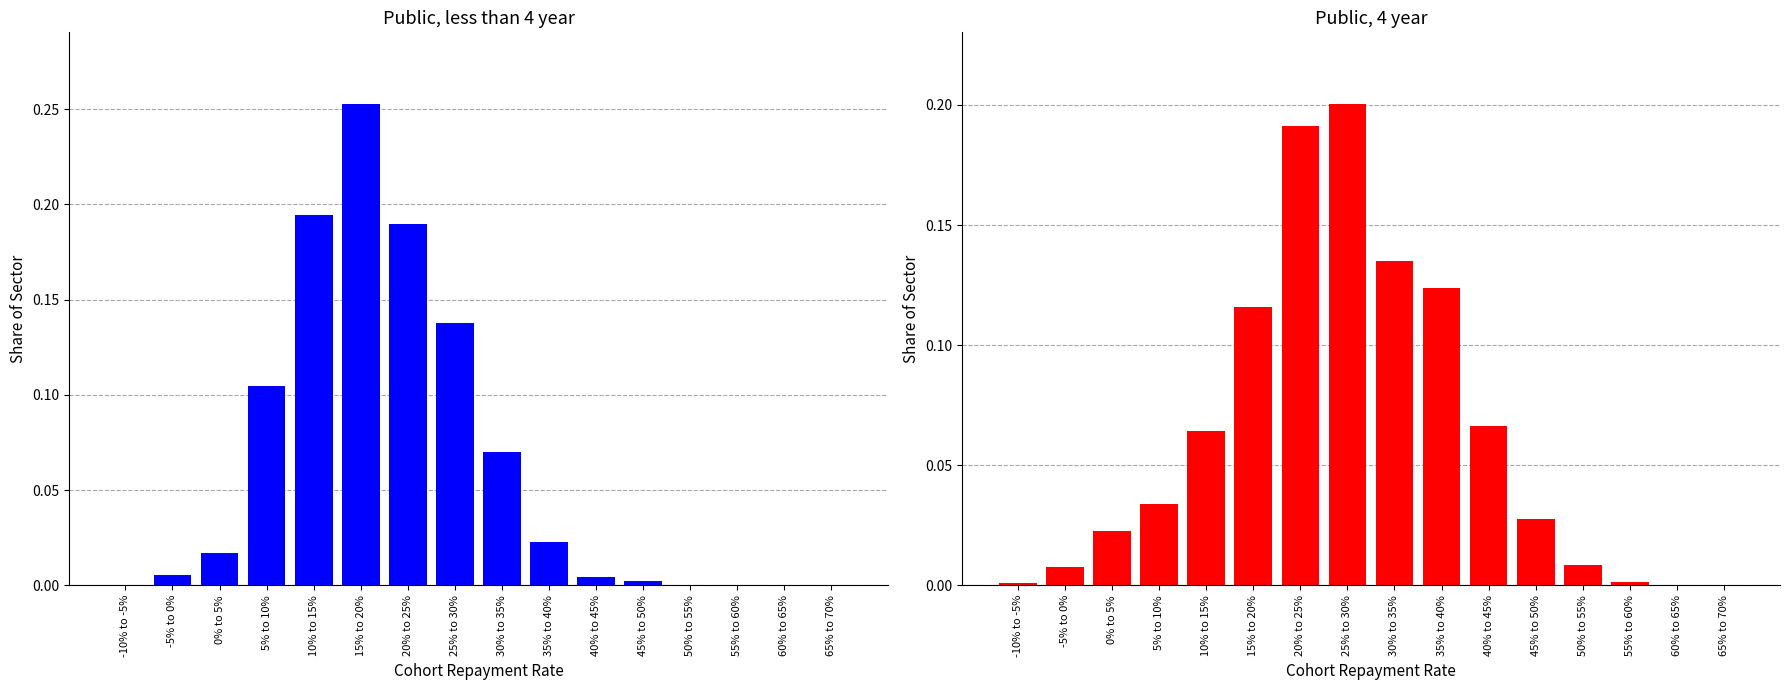

Rank the categories by Public, 4 year value from lowest to highest.

65% to 70%, 60% to 65%, -10% to -5%, 55% to 60%, -5% to 0%, 50% to 55%, 0% to 5%, 45% to 50%, 5% to 10%, 10% to 15%, 40% to 45%, 15% to 20%, 35% to 40%, 30% to 35%, 20% to 25%, 25% to 30%